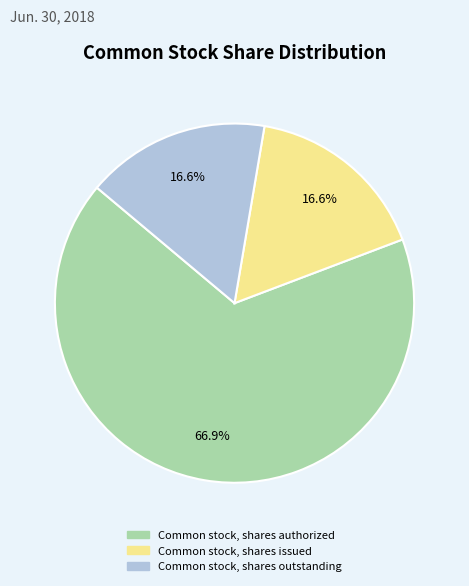

How many segments does this pie chart have?

3